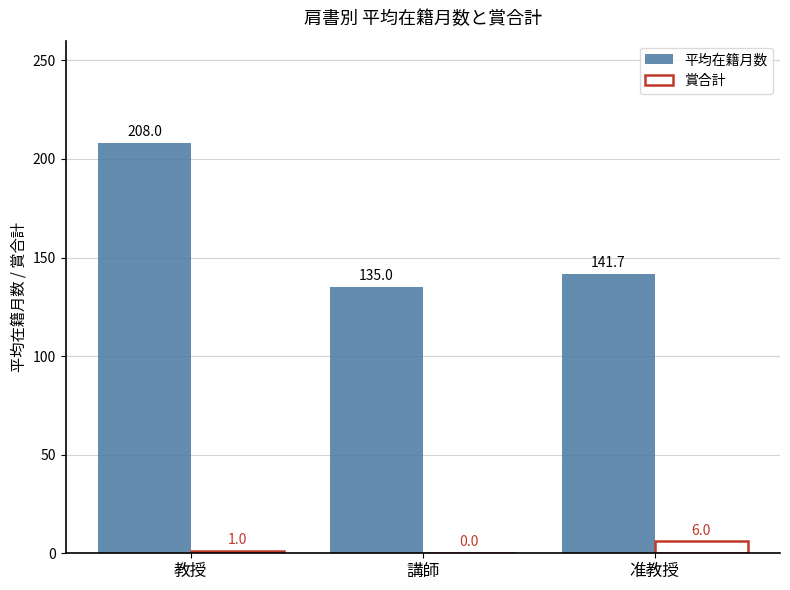

Which series has the widest spread of values?

平均在籍月数